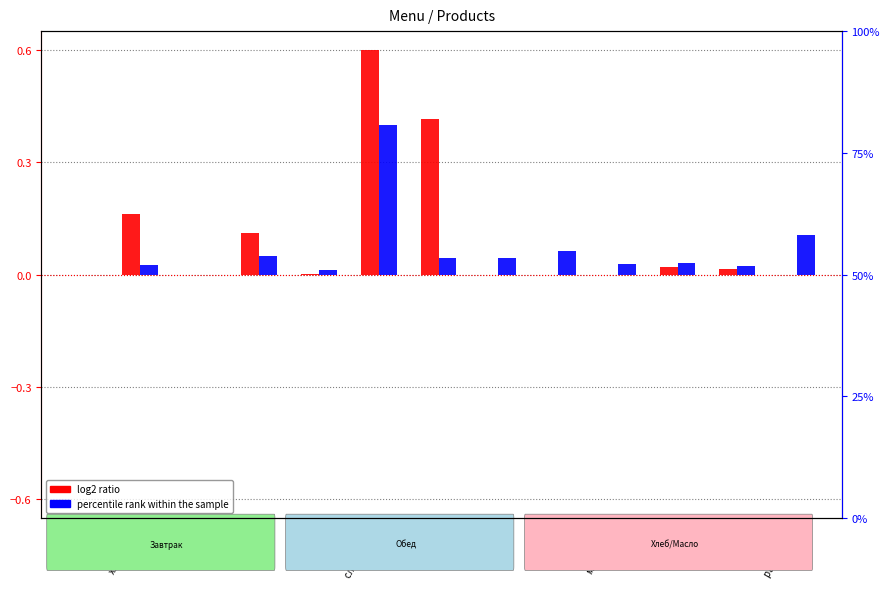

The log2 ratio series shows -0.4 at макароны. True or false?

False